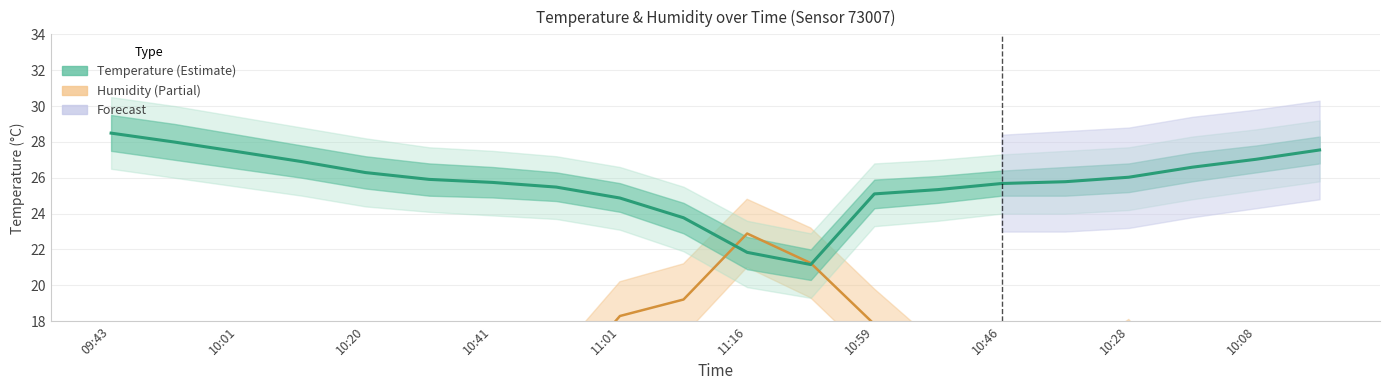

Rank the series at 11:16 from highest to lowest value.

Temperature (mean), Humidity (mean)